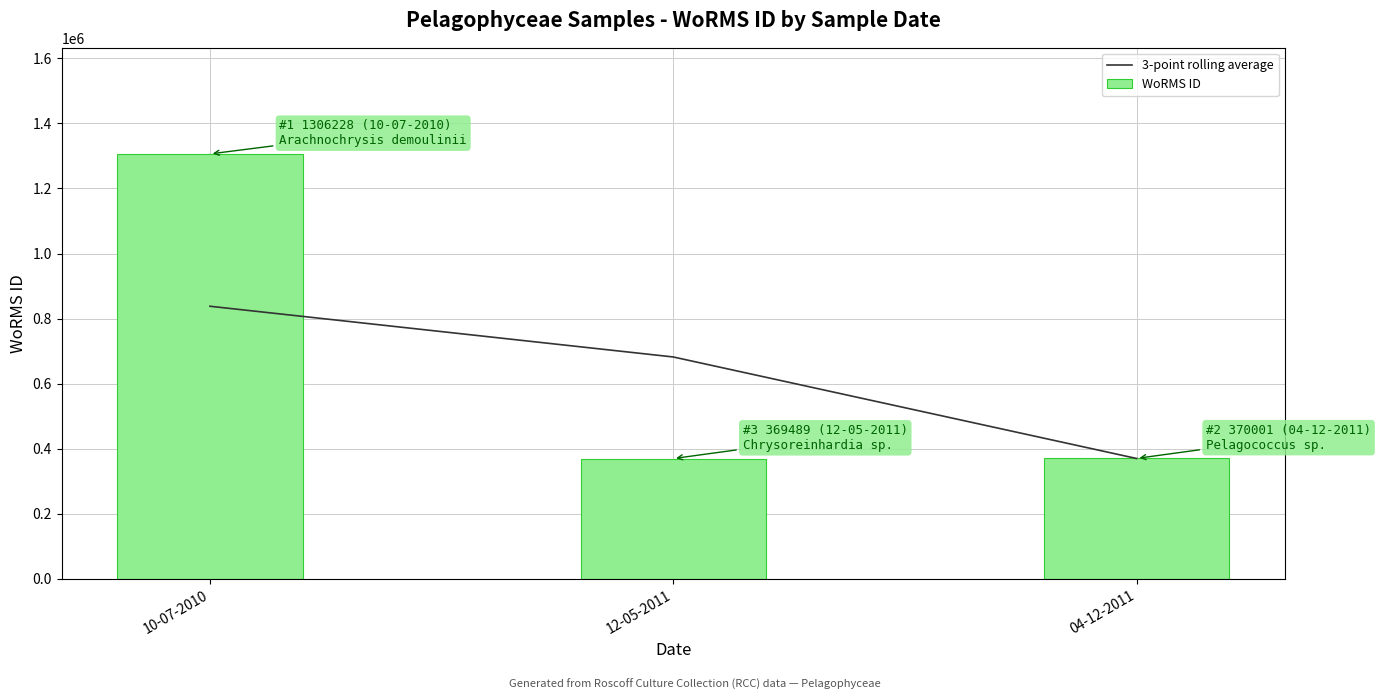

What is the sum of the 3-point rolling average values at 04-12-2011 and 10-07-2010?

1207603.5